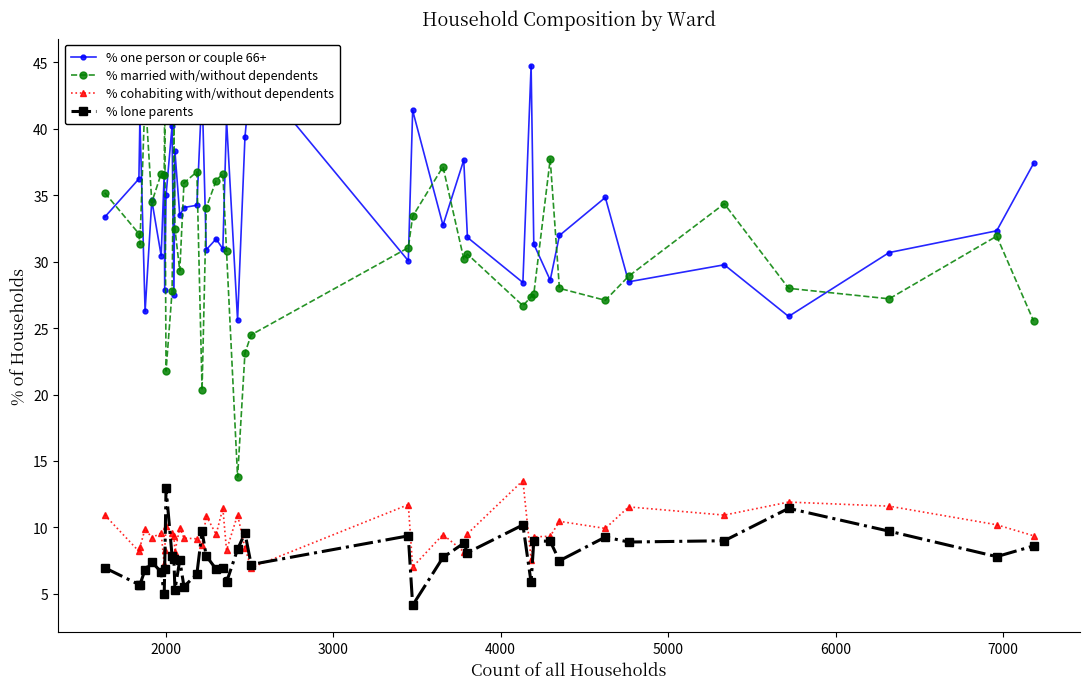

True or false: % one person or couple 66+ and % lone parents cross at least once.

False